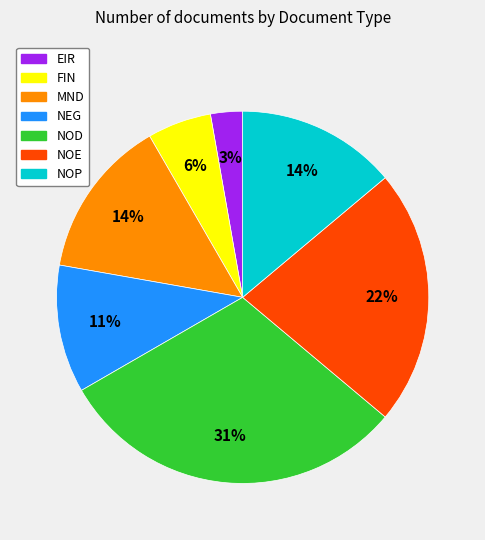

To the nearest percent, what is the average slice percentage?

14%